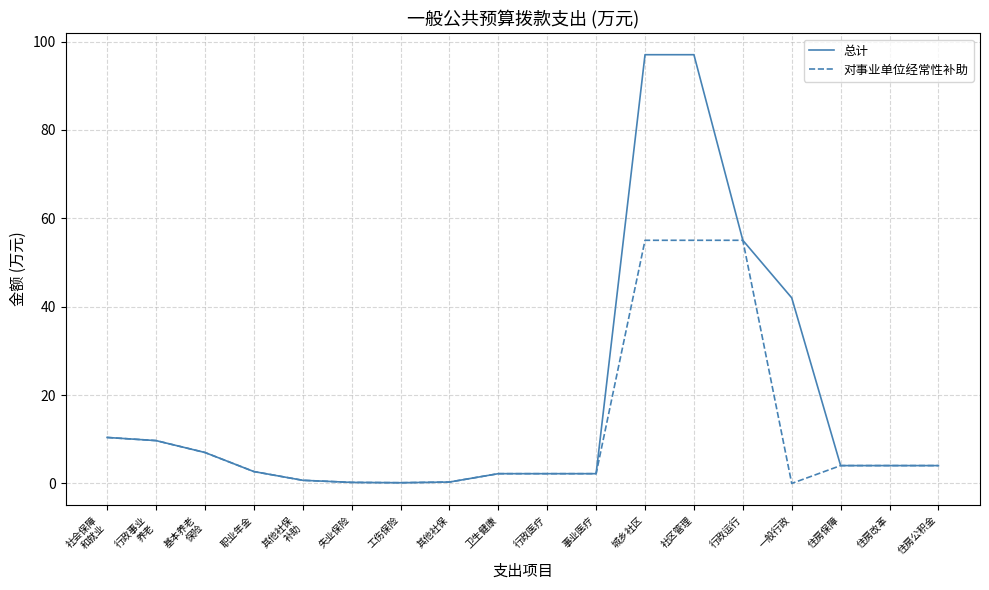

What is the sum of the 对事业单位经常性补助 values at 住房改革 and 行政医疗?

6.2